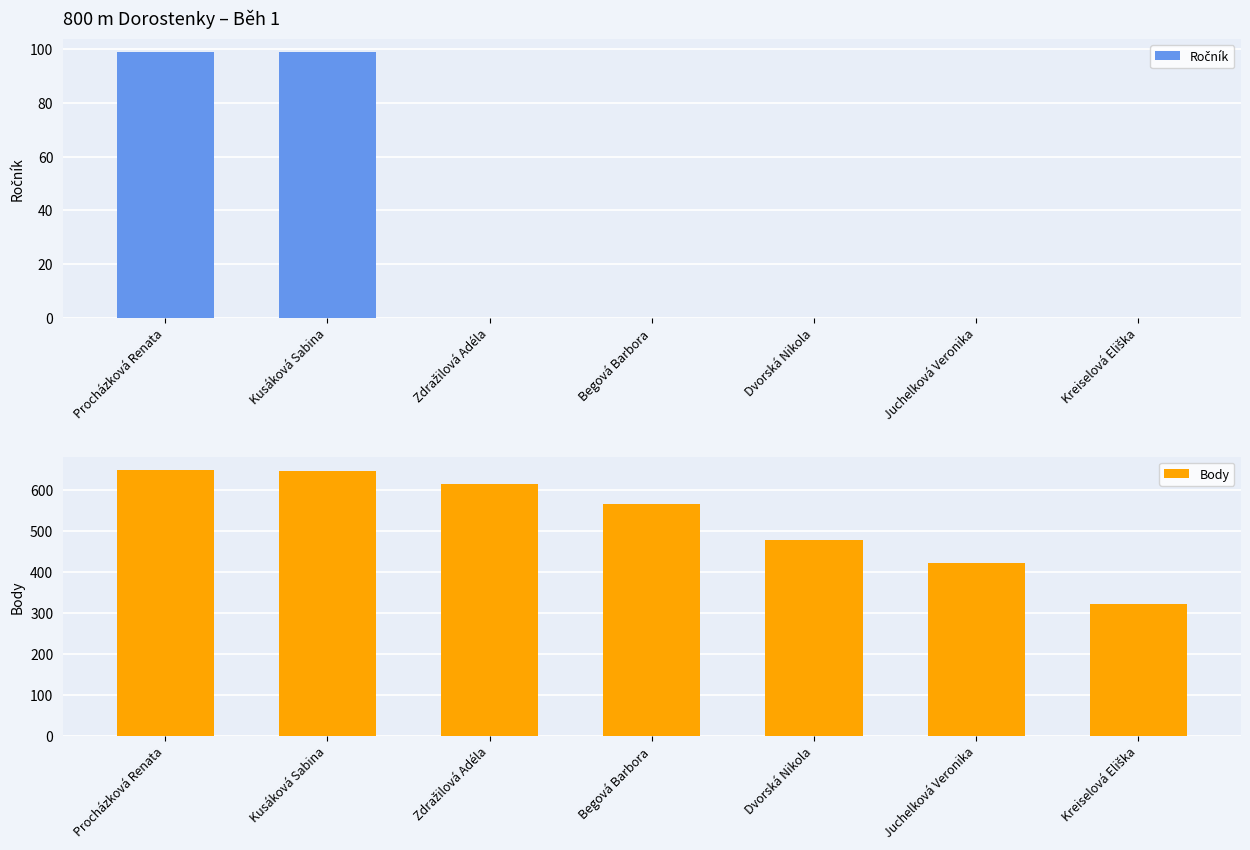

What is the label of the 3rd bar from the right?

Dvorská Nikola